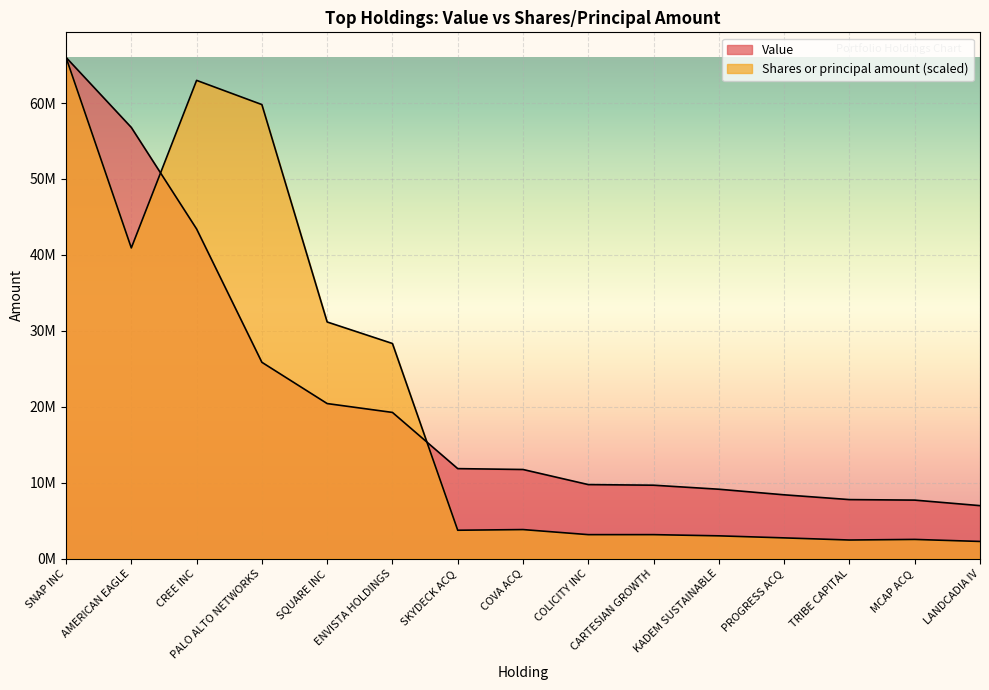

What is the label of the 4th point from the left?

PALO ALTO NETWORKS